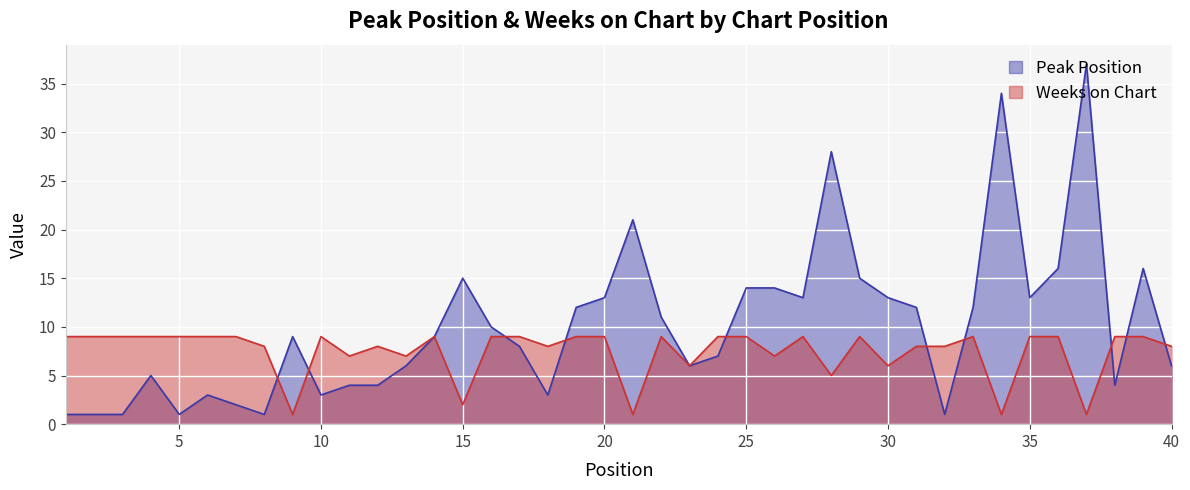

How many categories are shown in the chart?

40